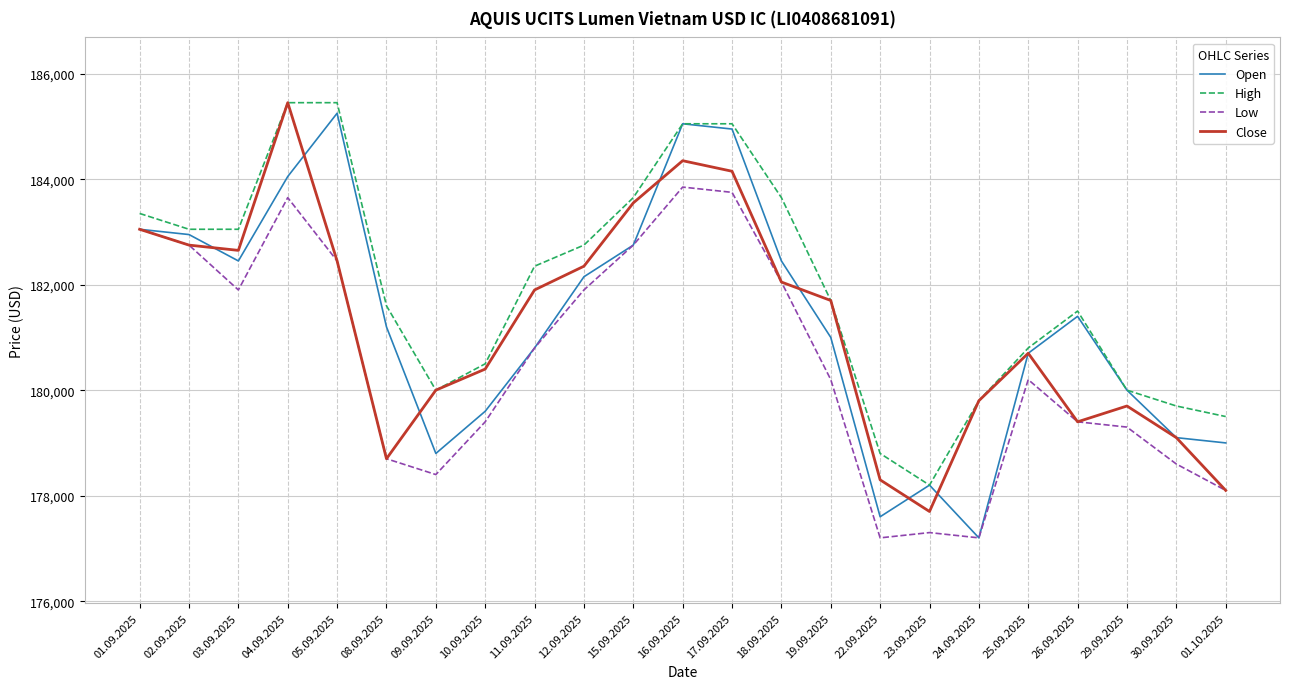

At which category does Low reach its first local peak?

04.09.2025